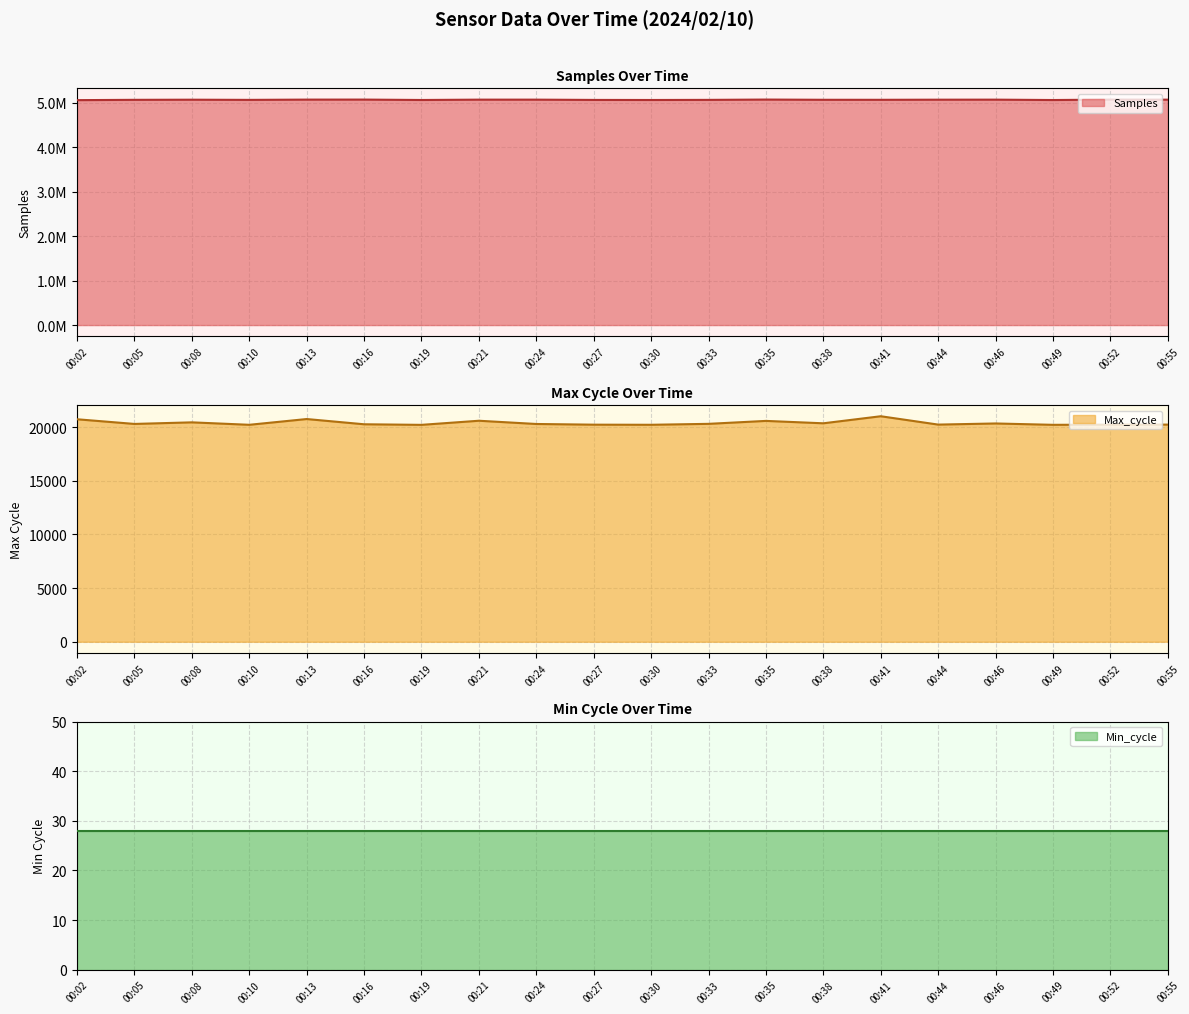

The Max_cycle series shows 7421 at 00:27. True or false?

False